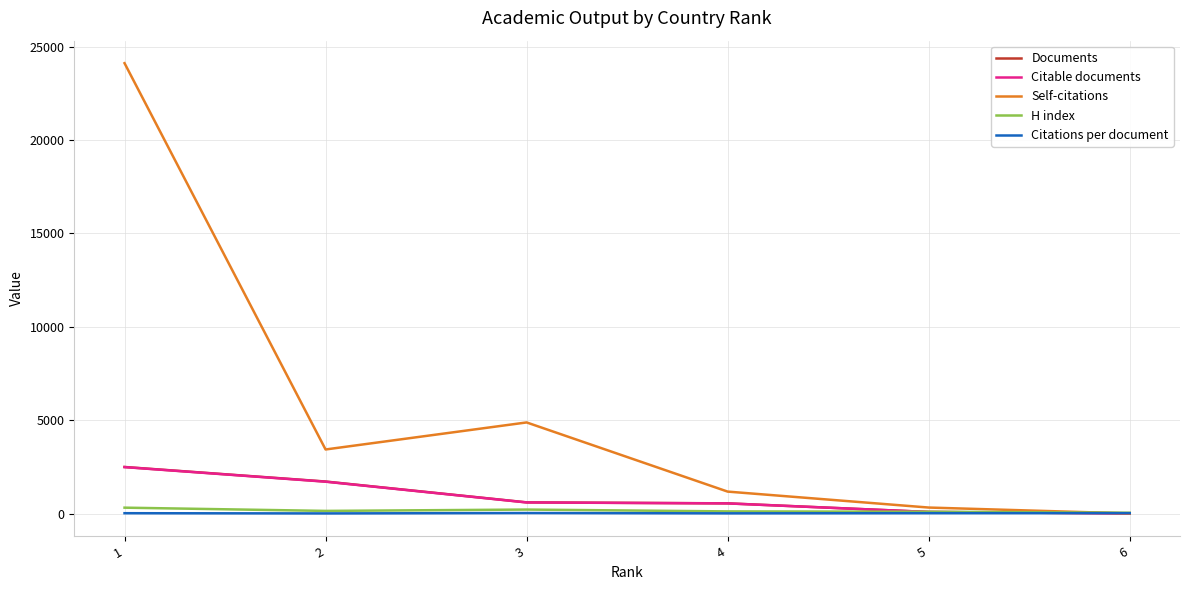

What is the maximum value shown in the chart?

24117.0